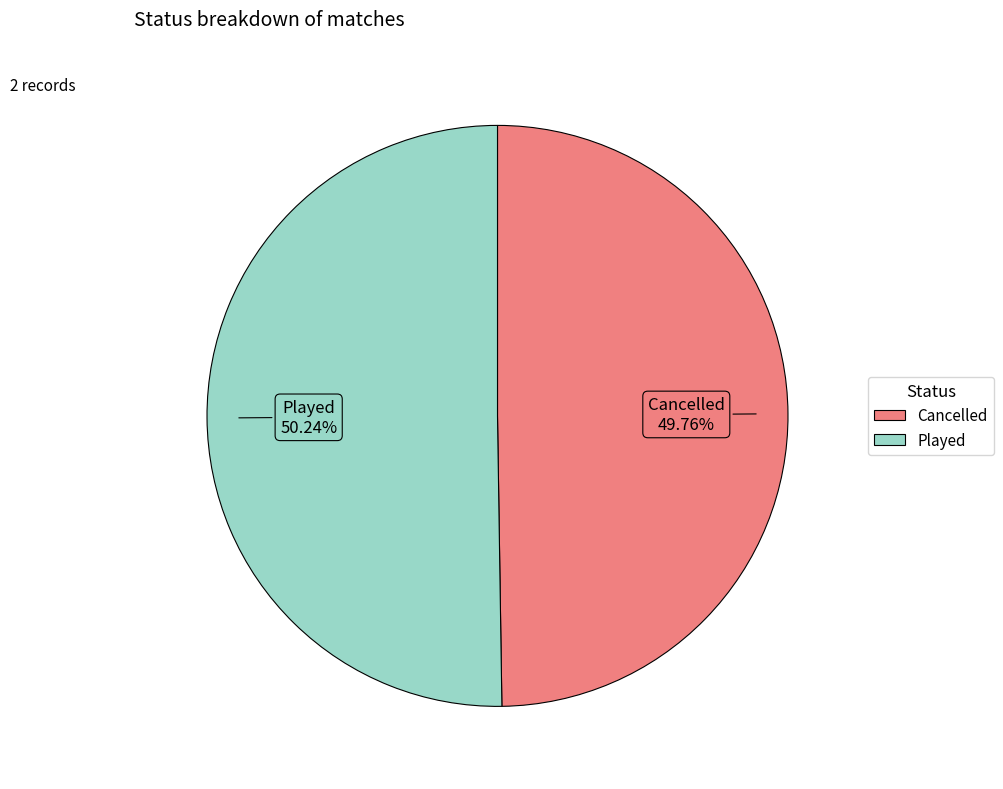

What is the ratio of the value at Cancelled to the value at Played?

1.0